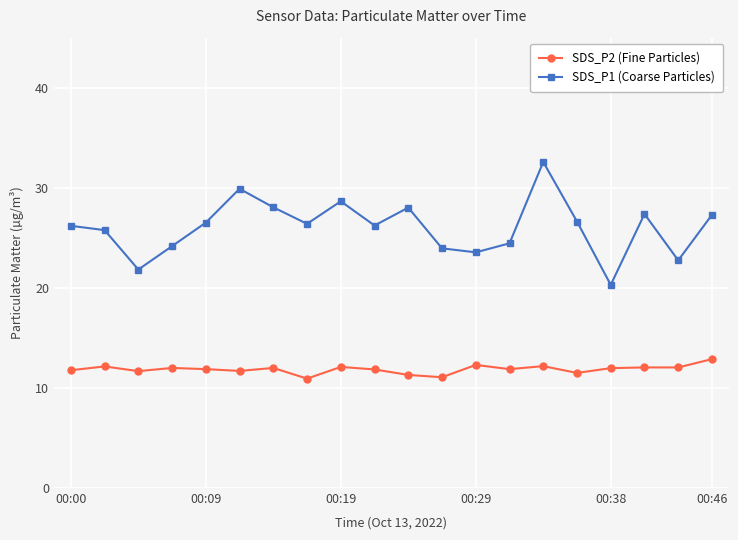

How many data points does each series have?

20